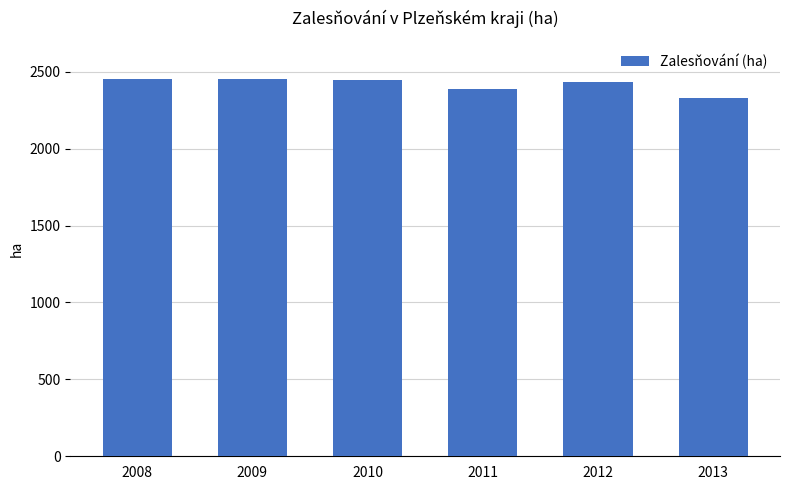

What is the difference between the maximum and minimum values?

122